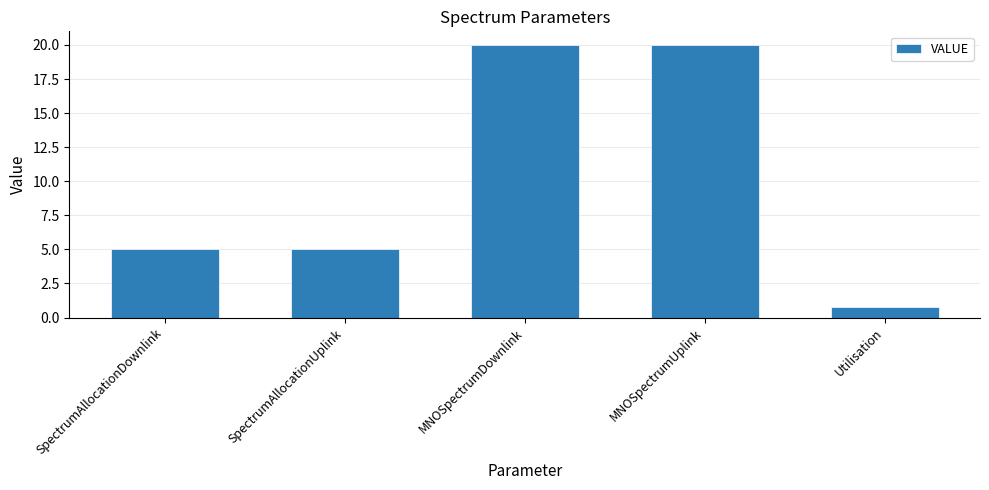

Count the number of data series in this chart.

1